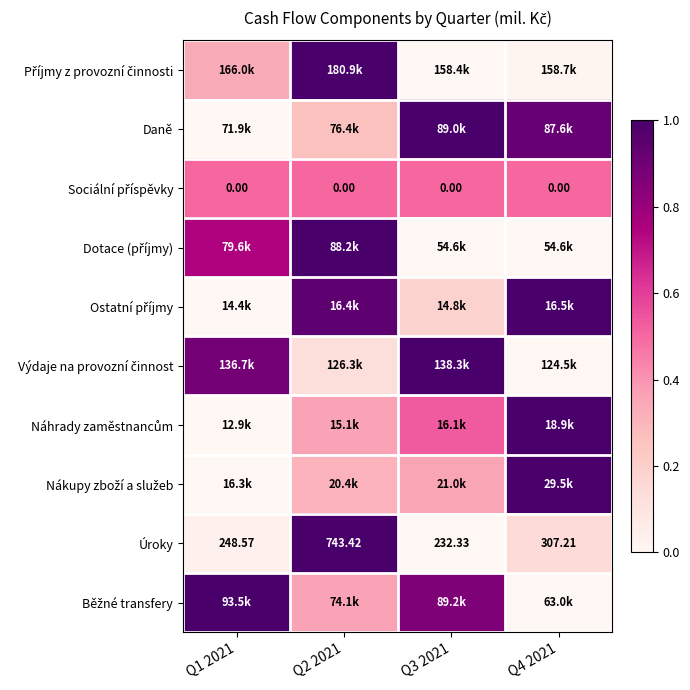

The value of Náhrady zaměstnancům at Q2 2021 is 0.4. True or false?

True